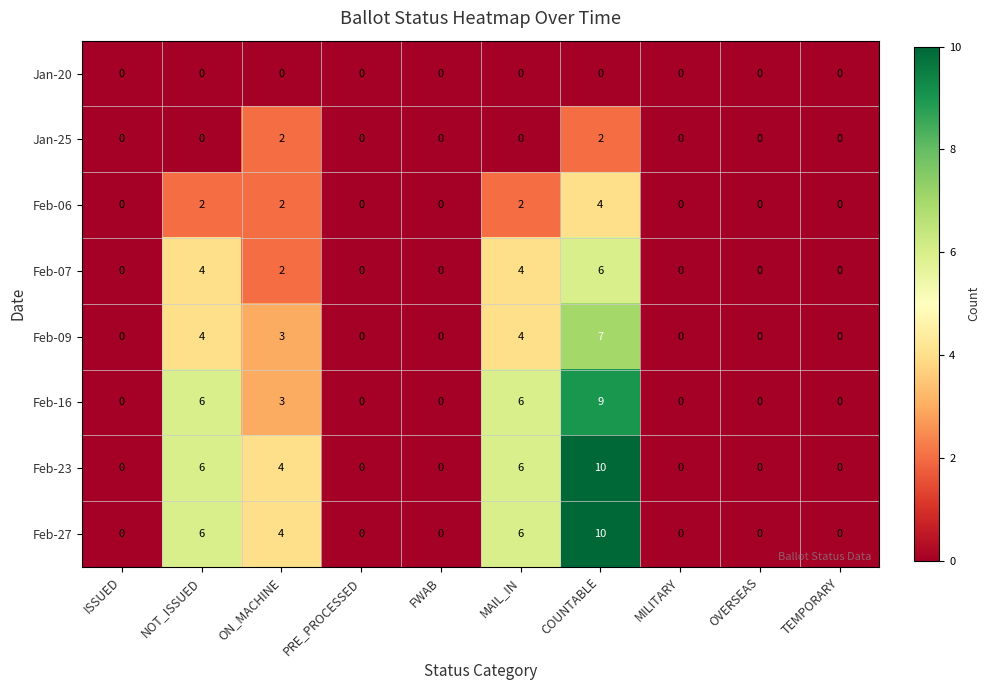

What is the spread (max minus min) of values at MAIL_IN?

6